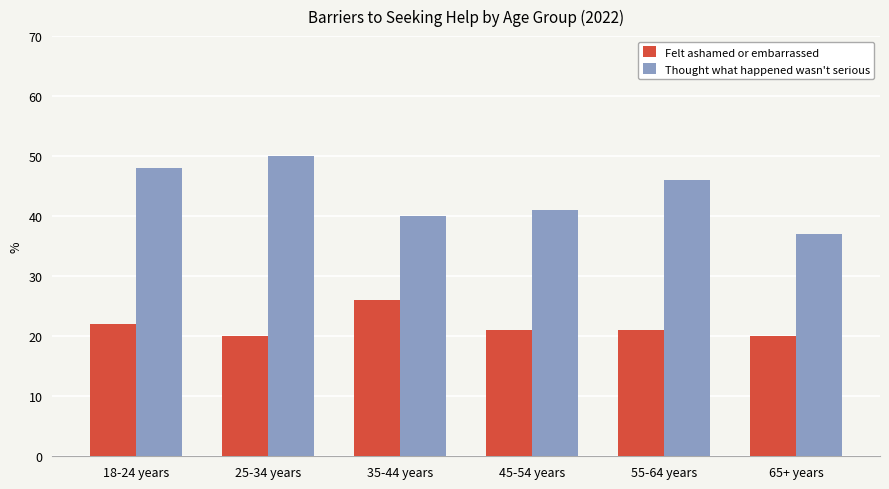

Reading left to right, extract all data points from this chart.

Felt ashamed or embarrassed: 22	20	26	21	21	20
Thought what happened wasn't serious: 48	50	40	41	46	37